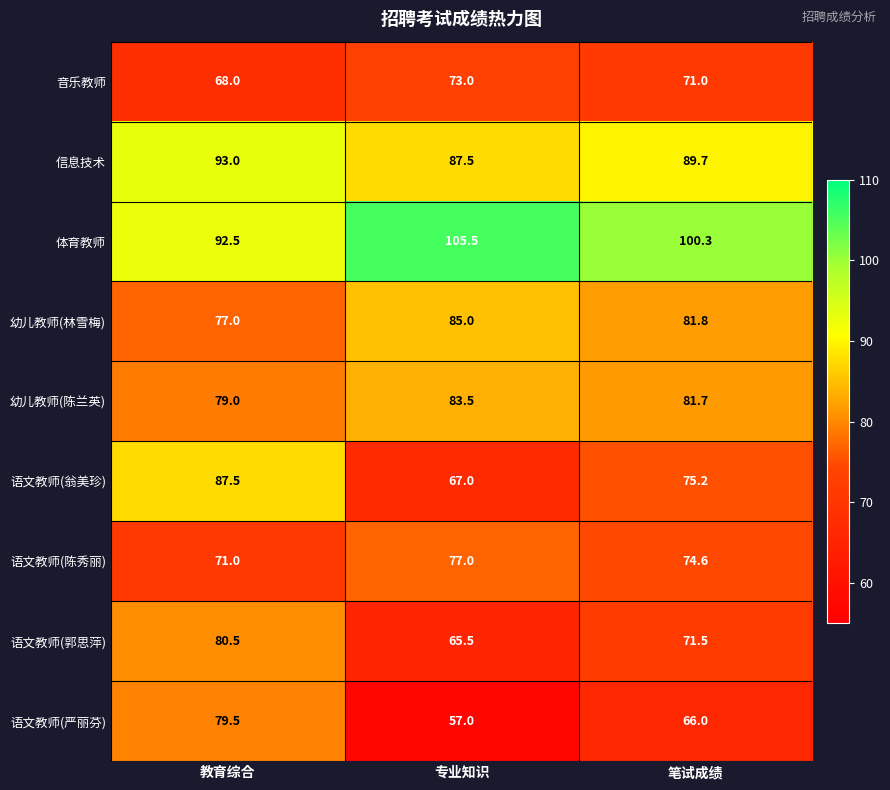

Which label corresponds to the largest value in the chart?

专业知识